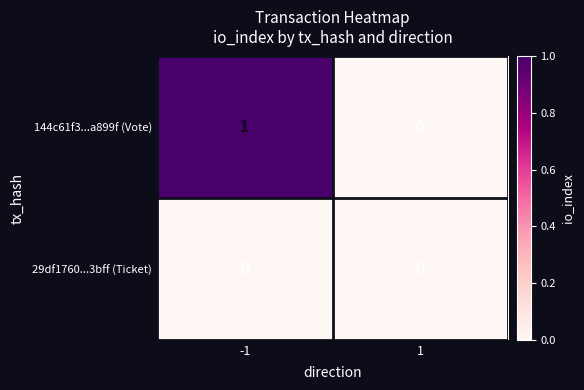

Is it true that 144c61f3...a899f (Vote) equals 1 at -1?

True